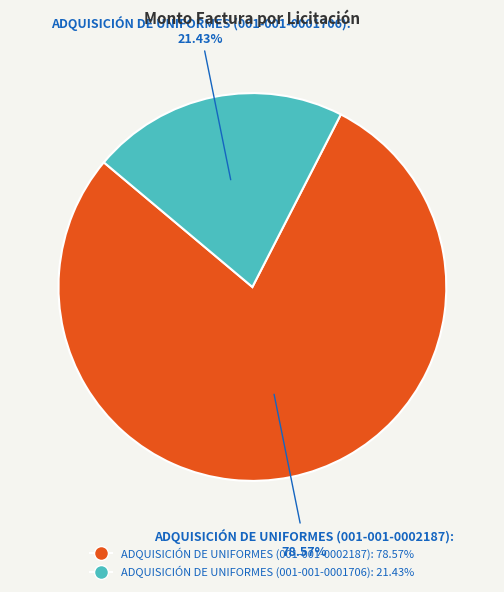

Between ADQUISICIÓN DE UNIFORMES (001-001-0002187) and ADQUISICIÓN DE UNIFORMES (001-001-0001706), which is larger?

ADQUISICIÓN DE UNIFORMES (001-001-0002187)